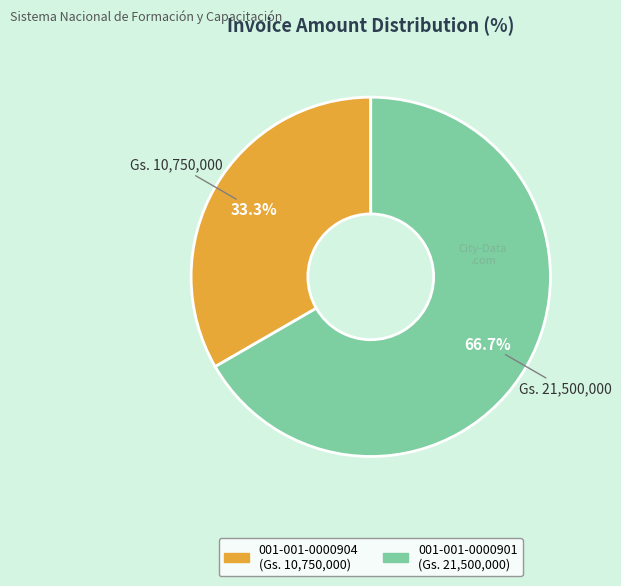

Between 001-001-0000901 and 001-001-0000904, which is larger?

001-001-0000901